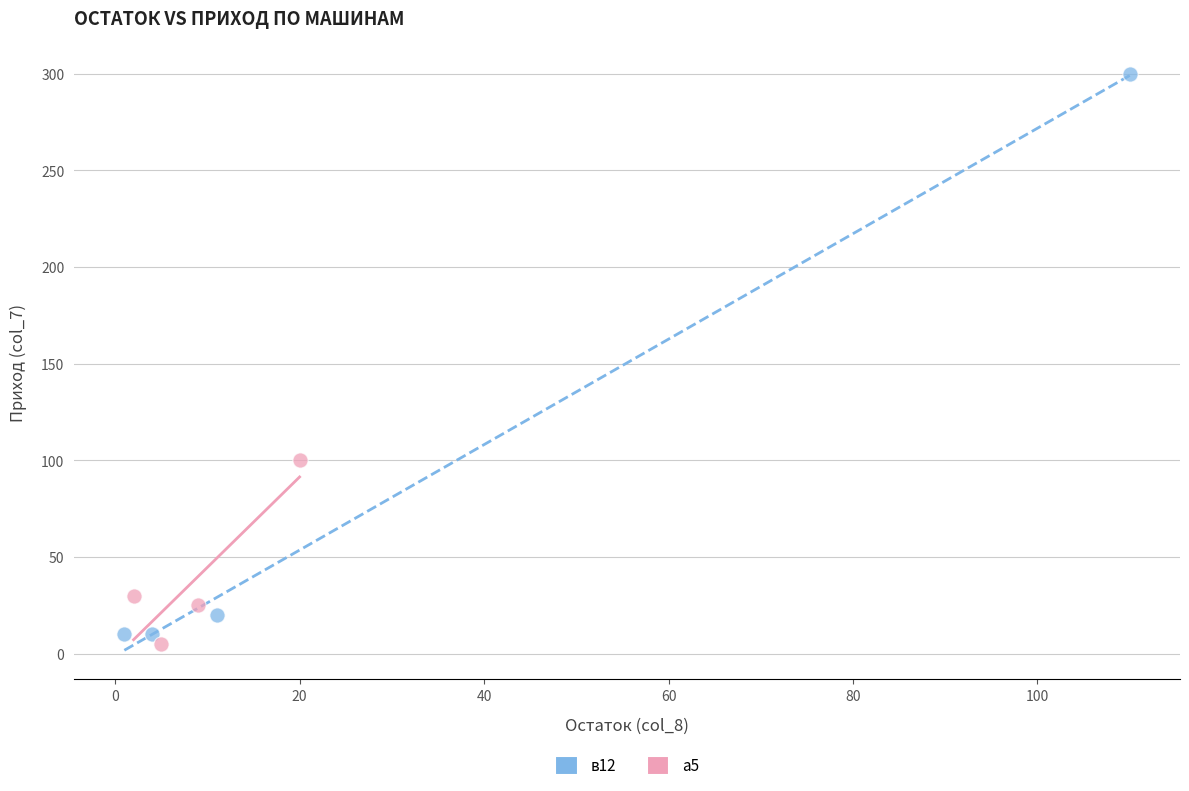

Which series has the widest spread of Y values?

в12